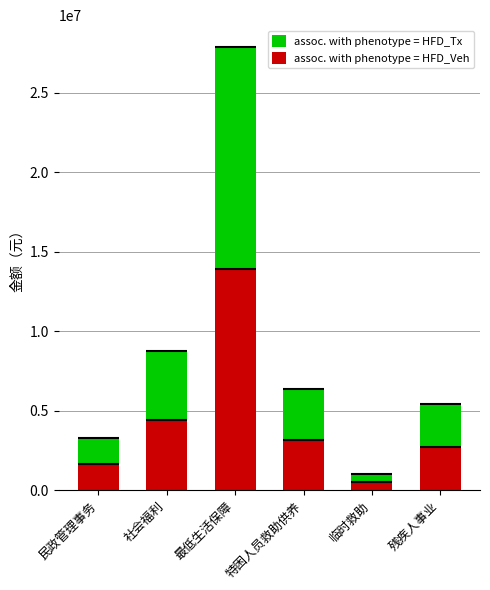

At which label does 本年收入合计 first exceed 6364780?

社会福利